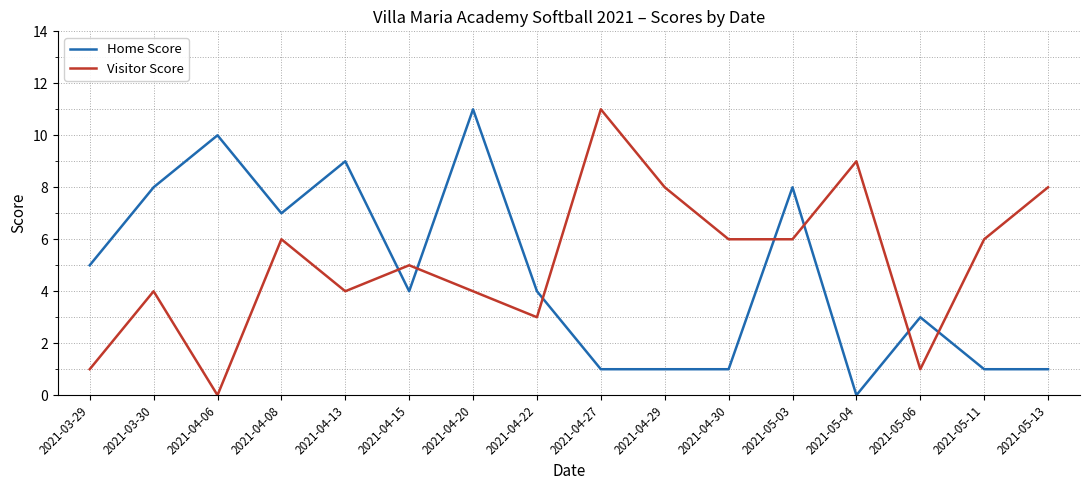

How many categories are shown in the chart?

16